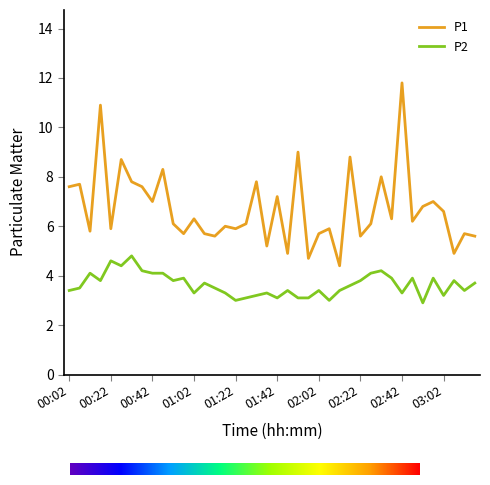

Rank the series by their maximum value, from lowest to highest.

P2, P1